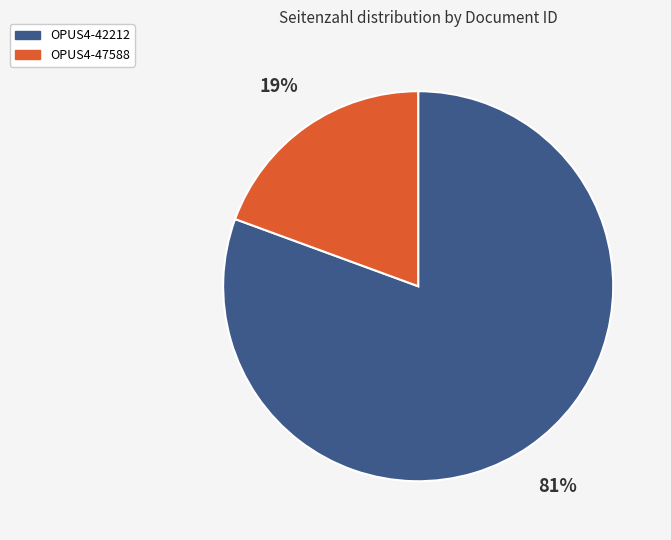

Is there a majority slice in this chart?

Yes